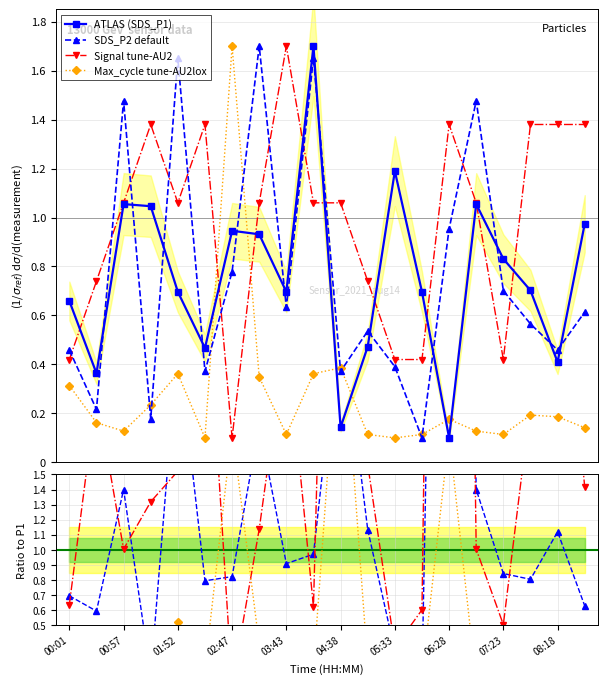

How many distinct data groups are displayed?

4